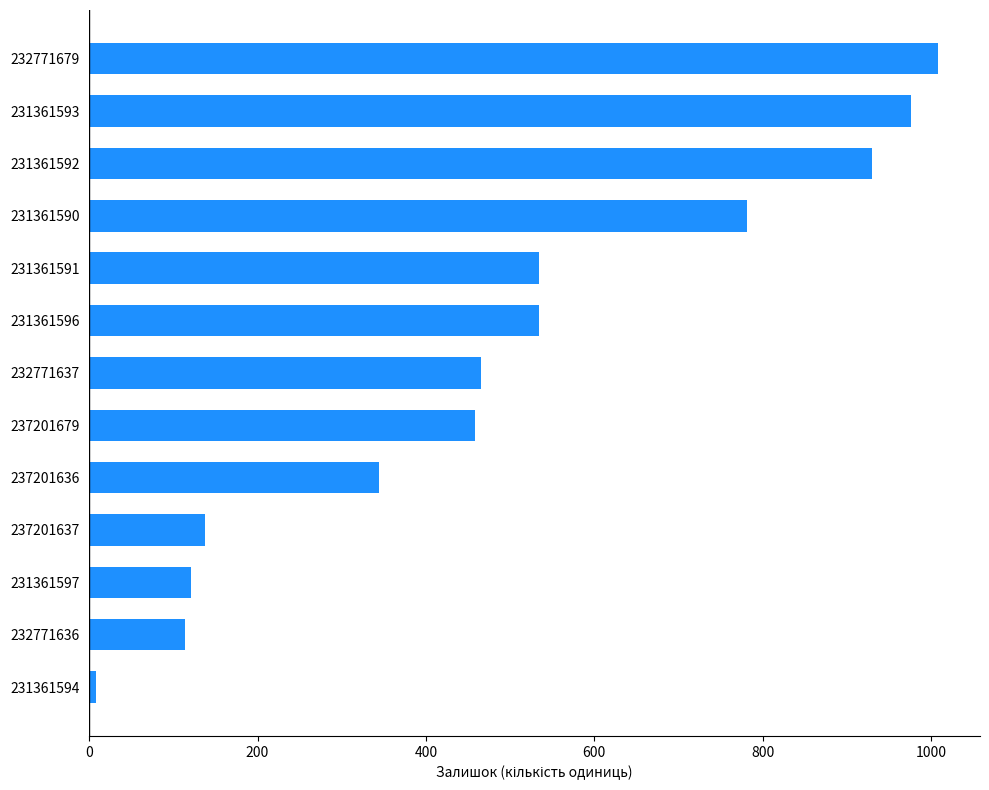

What is the change in value from 232771636 to 231361593?

+863